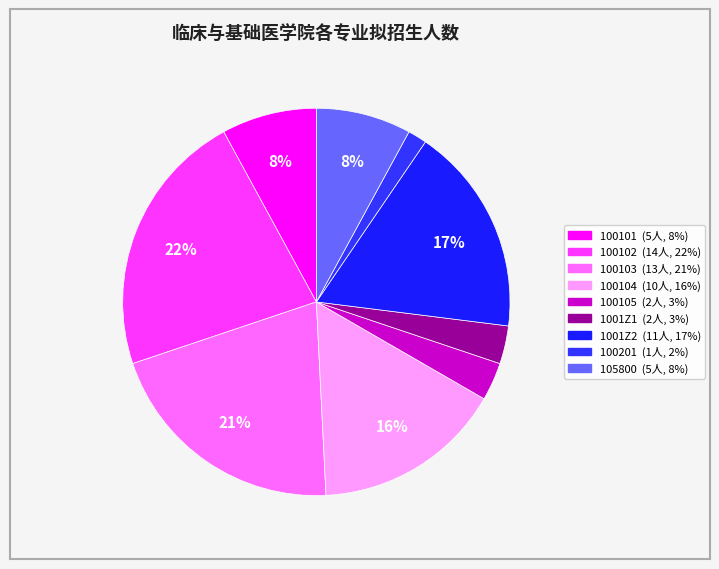

Rank the categories by value from highest to lowest.

100102, 100103, 1001Z2, 100104, 100101, 105800, 100105, 1001Z1, 100201